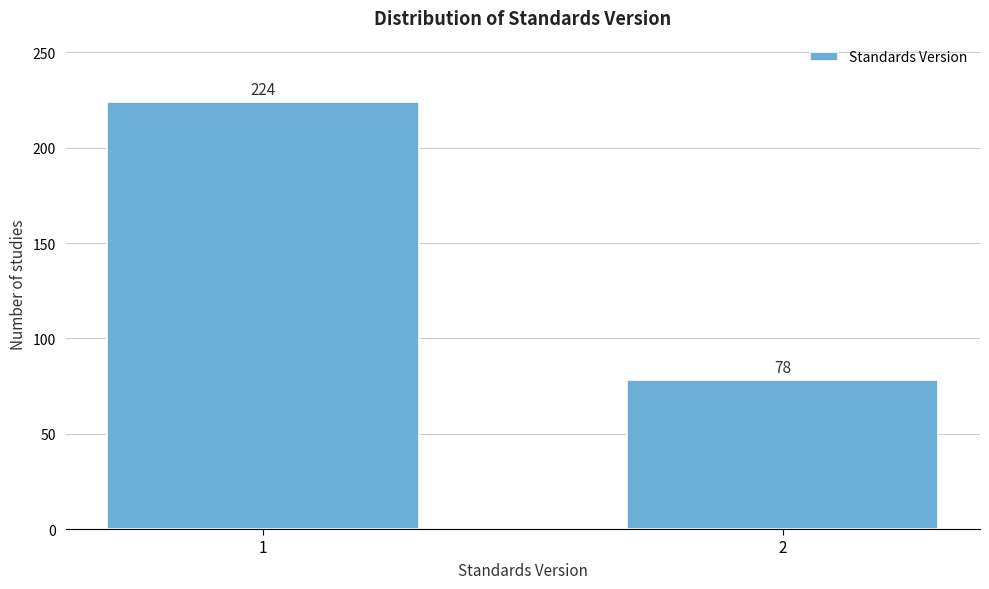

Reading right to left, extract all data points from this chart.

2=78	1=224